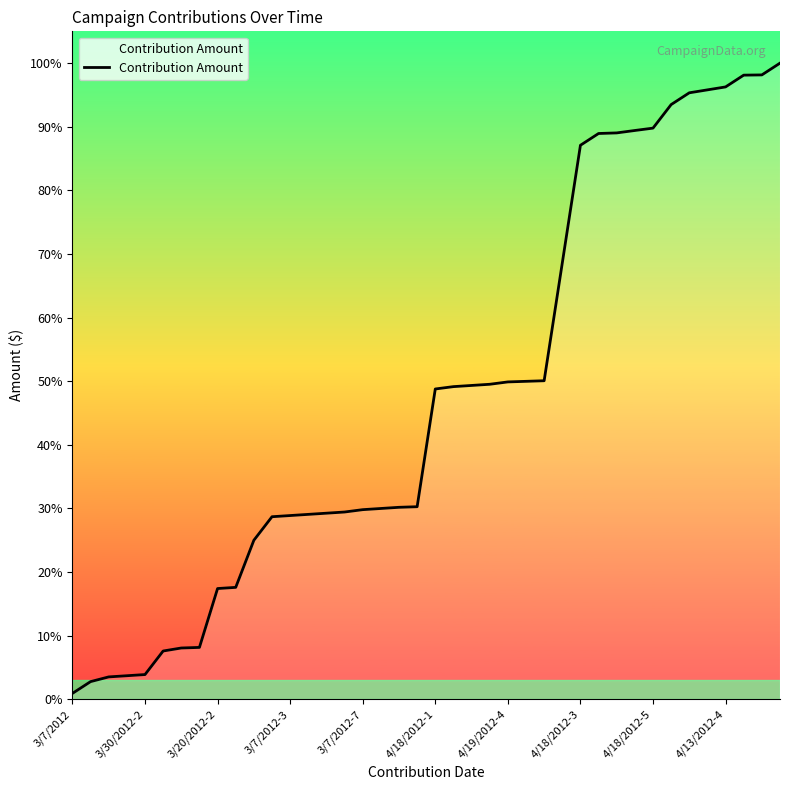

How many lines are shown in the chart?

1